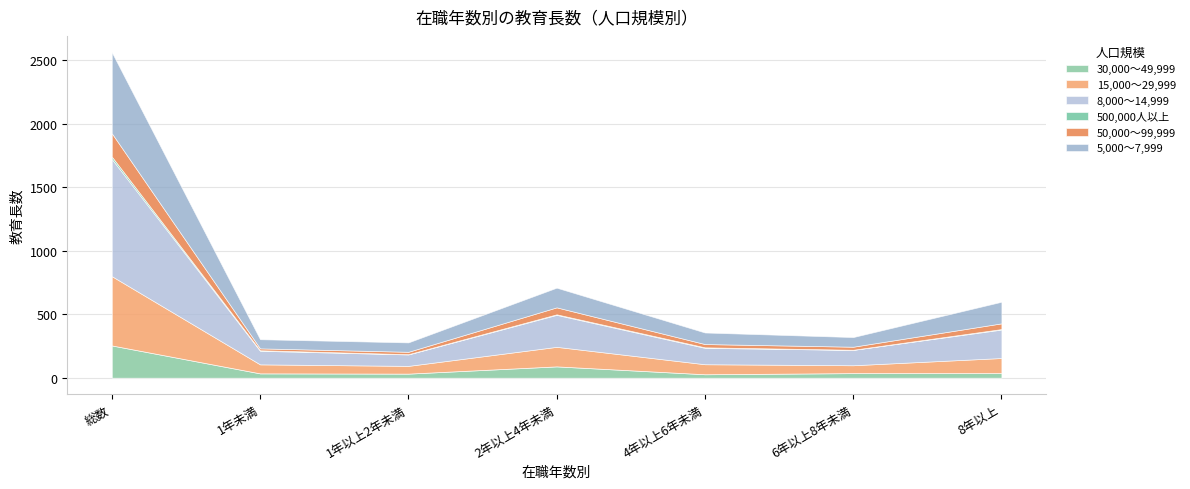

Reading right to left, what are all the values shown in this chart?

30,000～49,999: 8年以上=36	6年以上8年未満=36	4年以上6年未満=27	2年以上4年未満=89	1年以上2年未満=32	1年未満=34	総数=254
15,000～29,999: 8年以上=119	6年以上8年未満=62	4年以上6年未満=79	2年以上4年未満=154	1年以上2年未満=61	1年未満=71	総数=546
8,000～14,999: 8年以上=224	6年以上8年未満=121	4年以上6年未満=129	2年以上4年未満=252	1年以上2年未満=90	1年未満=107	総数=923
500,000人以上: 8年以上=4	6年以上8年未満=1	4年以上6年未満=4	2年以上4年未満=4	1年以上2年未満=2	1年未満=4	総数=19
50,000～99,999: 8年以上=45	6年以上8年未満=24	4年以上6年未満=26	2年以上4年未満=55	1年以上2年未満=19	1年未満=15	総数=184
5,000～7,999: 8年以上=170	6年以上8年未満=76	4年以上6年未満=91	2年以上4年未満=155	1年以上2年未満=74	1年未満=72	総数=638